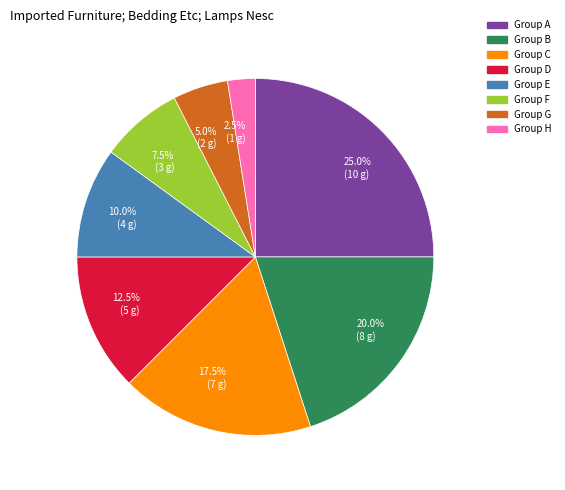

How many slices are in this pie chart?

8